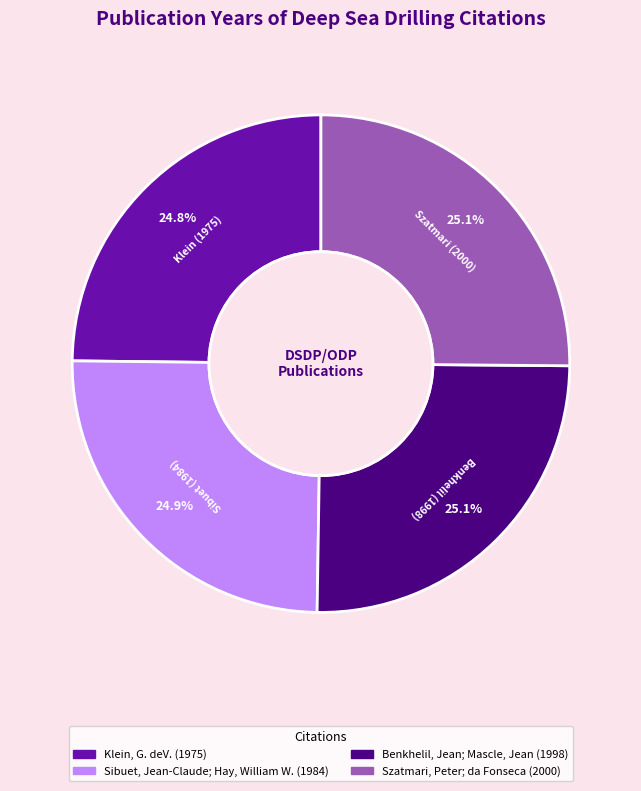

Does Sibuet, Jean-Claude; Hay, William W. (1984) account for over 50% of the chart?

No